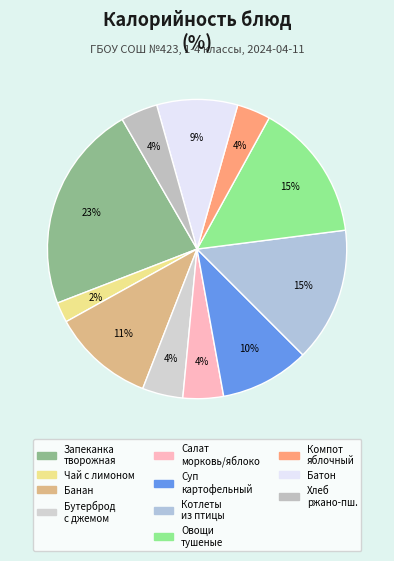

How many segments does this pie chart have?

11